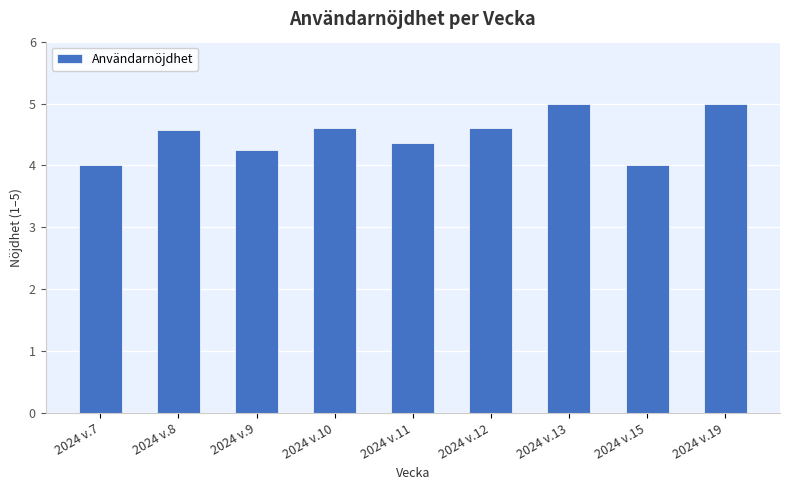

True or false: the data shows 4.0 at 2024 v.15.

True